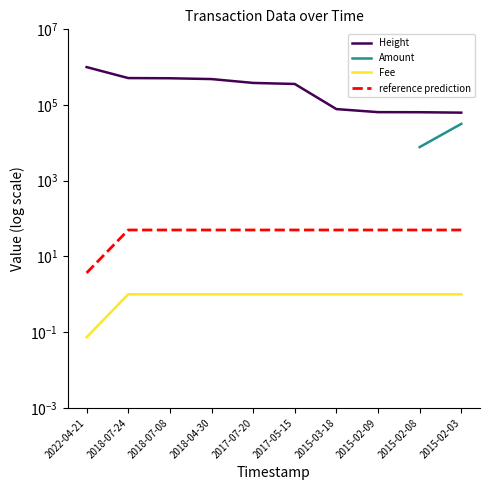

What is the highest value of the Amount series?

31796.0